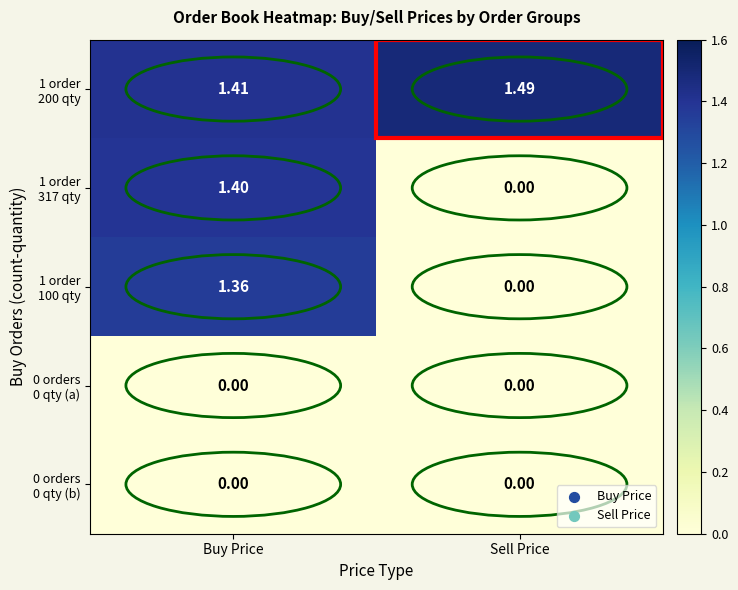

Count the number of data series in this chart.

5